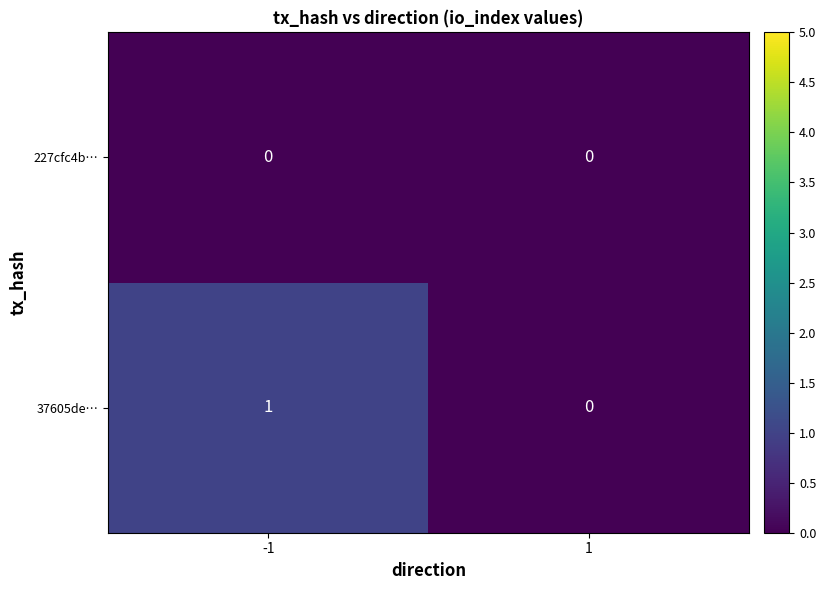

Count the number of categories in the chart.

2